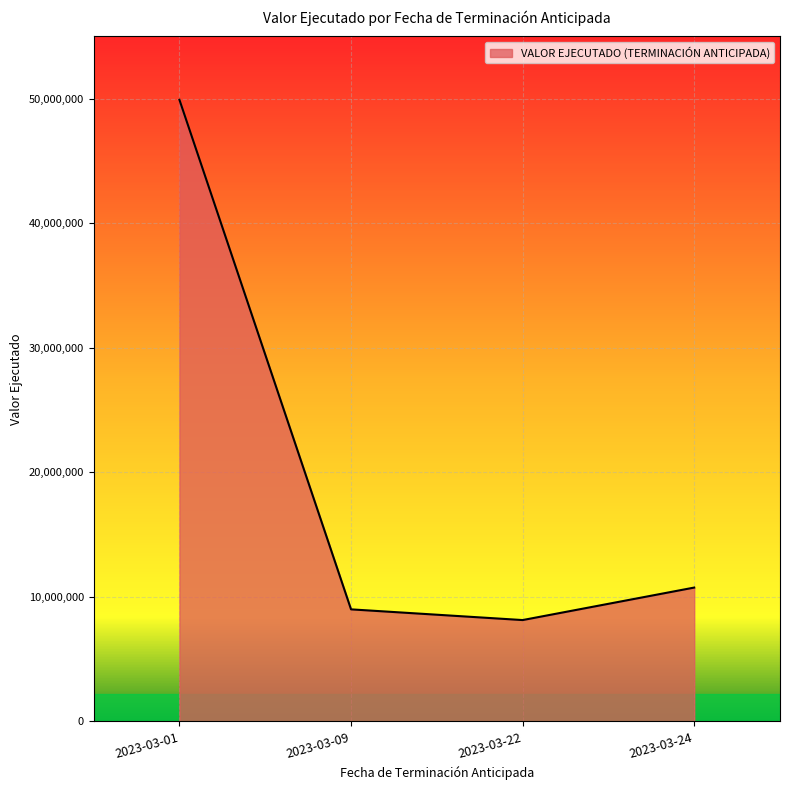

How many lines are shown in the chart?

1